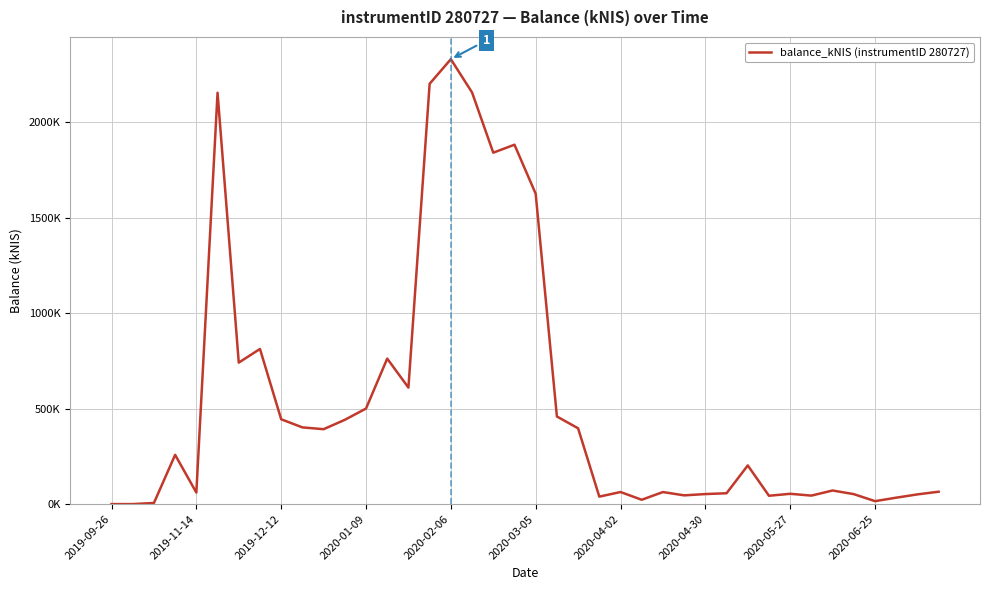

Which category has the highest value across all series?

2020-02-06